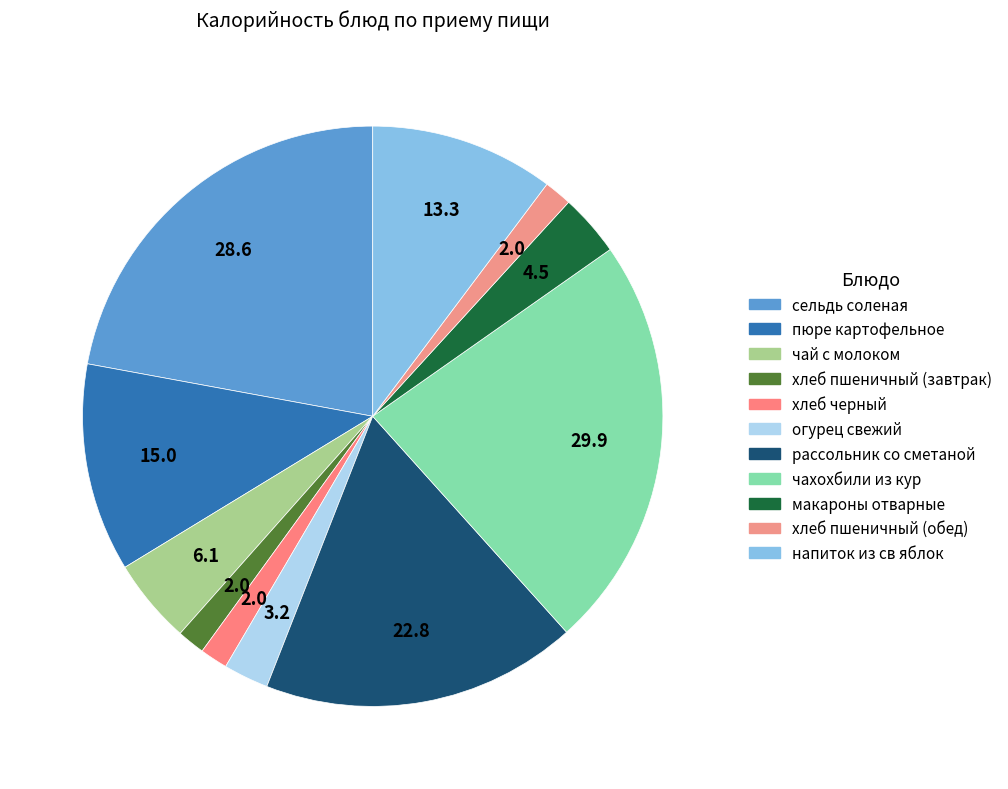

Rank the categories by value from highest to lowest.

чахохбили из кур, сельдь соленая, рассольник со сметаной, пюре картофельное, напиток из св яблок, чай с молоком, макароны отварные, огурец свежий, хлеб пшеничный (завтрак), хлеб черный, хлеб пшеничный (обед)